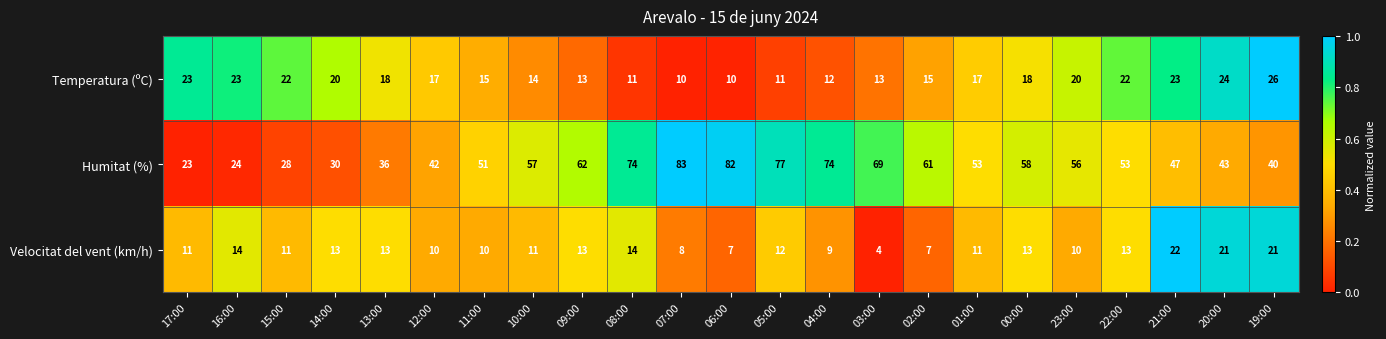

Read the Velocitat del vent (km/h) value at 06:00, to the nearest 5.

5